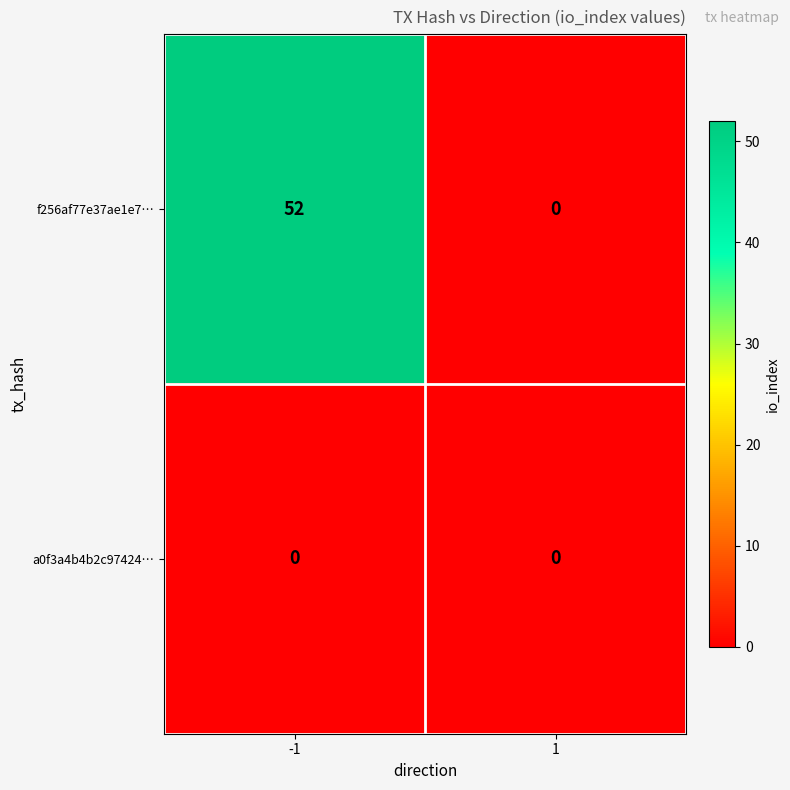

Reading left to right, extract all data points from this chart.

f256af77e37ae1e7…: -1=52	1=0
a0f3a4b4b2c97424…: -1=0	1=0